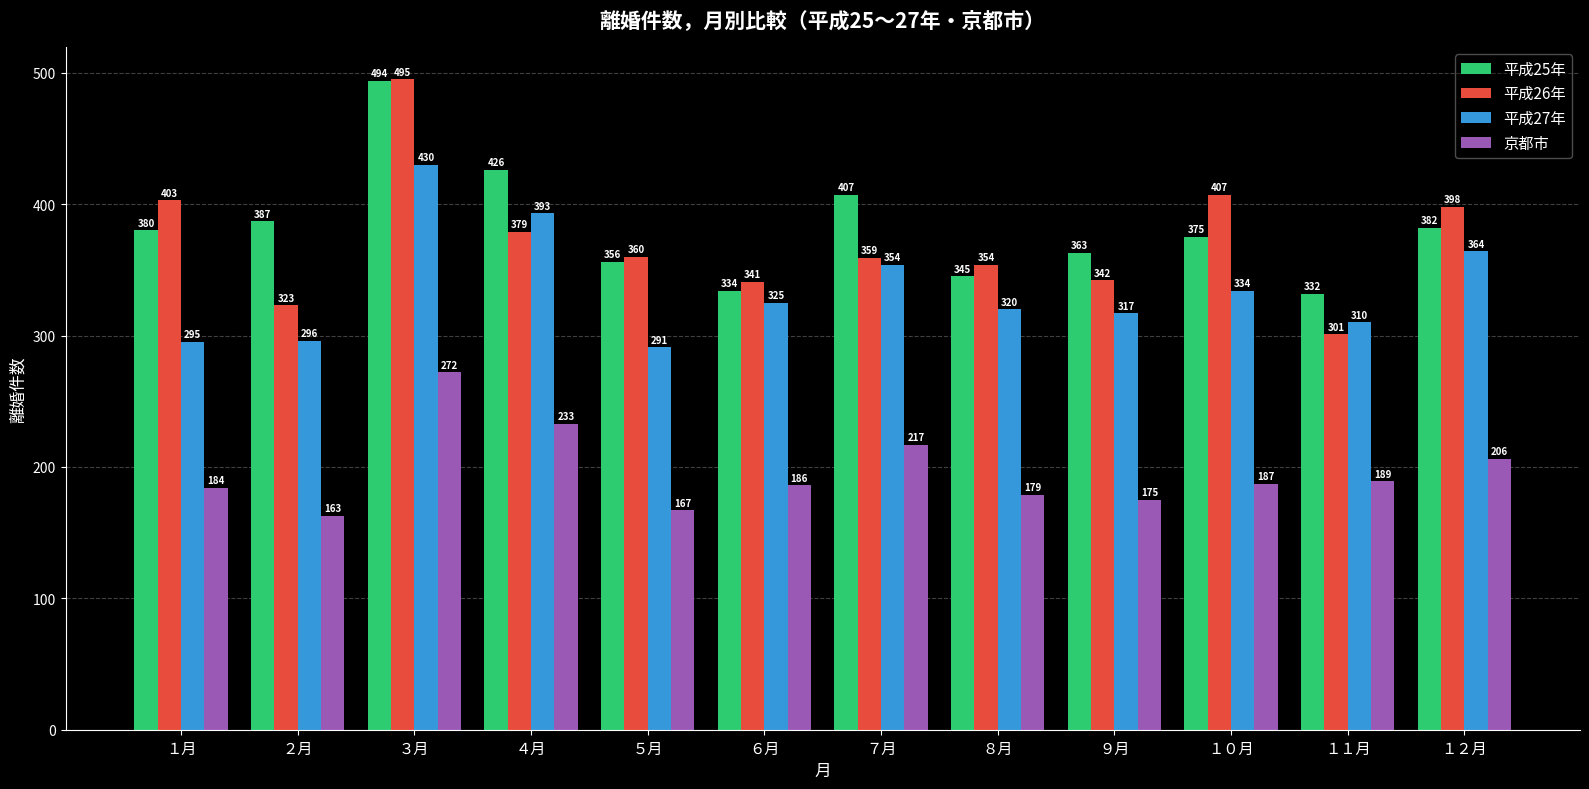

What is the label of the 6th bar from the right?

７月